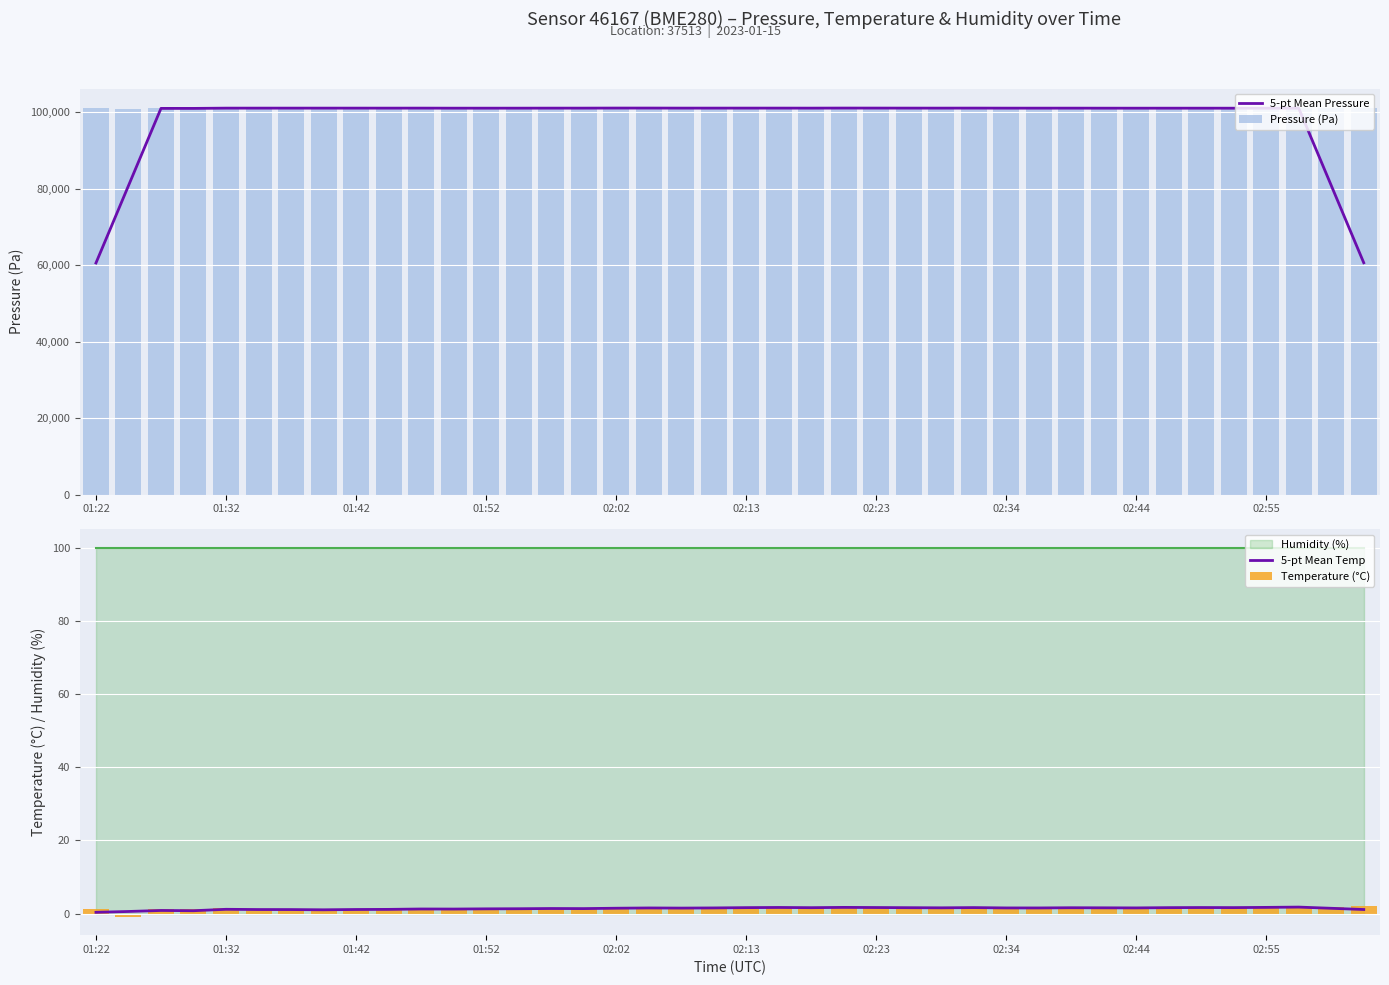

What is the average value of the Pressure (Pa) series?

101018.5